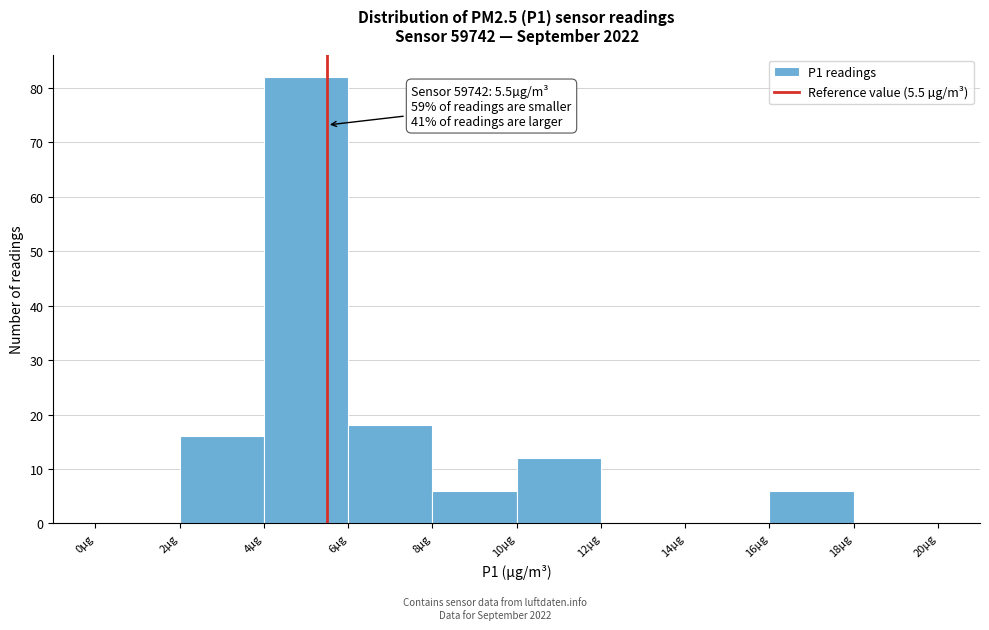

Over which range of the x-axis is the bar tallest?

4 to 6